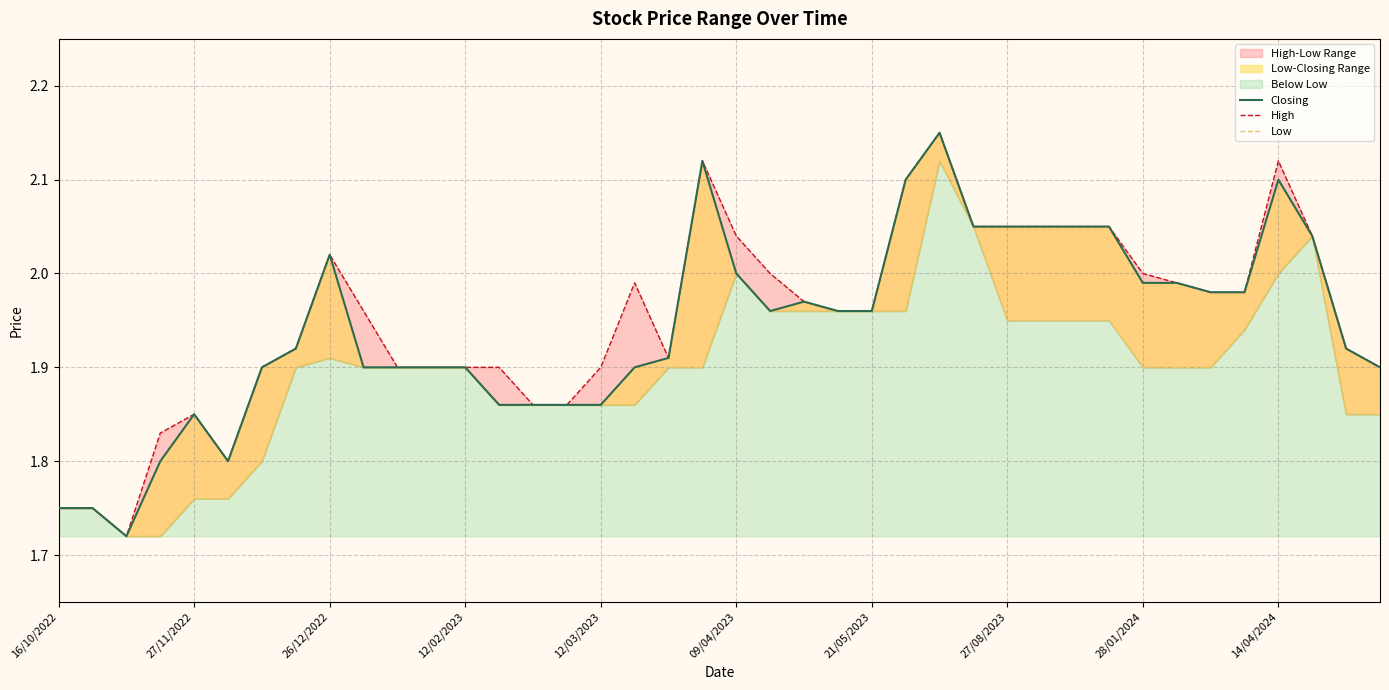

Which series has the largest total across all categories?

High